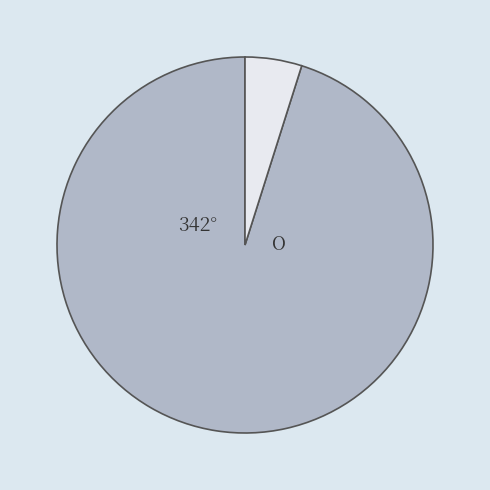

Is there a majority slice in this chart?

Yes